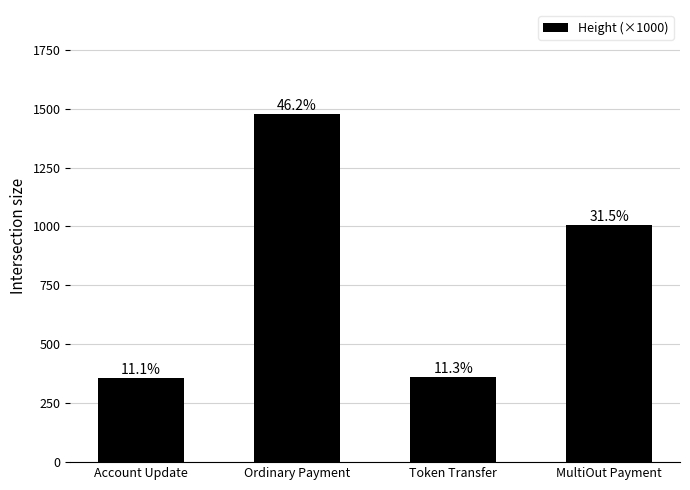

Reading left to right, list all the values displayed in this chart.

Account Update=355.0	Ordinary Payment=1475.9	Token Transfer=360.3	MultiOut Payment=1005.6